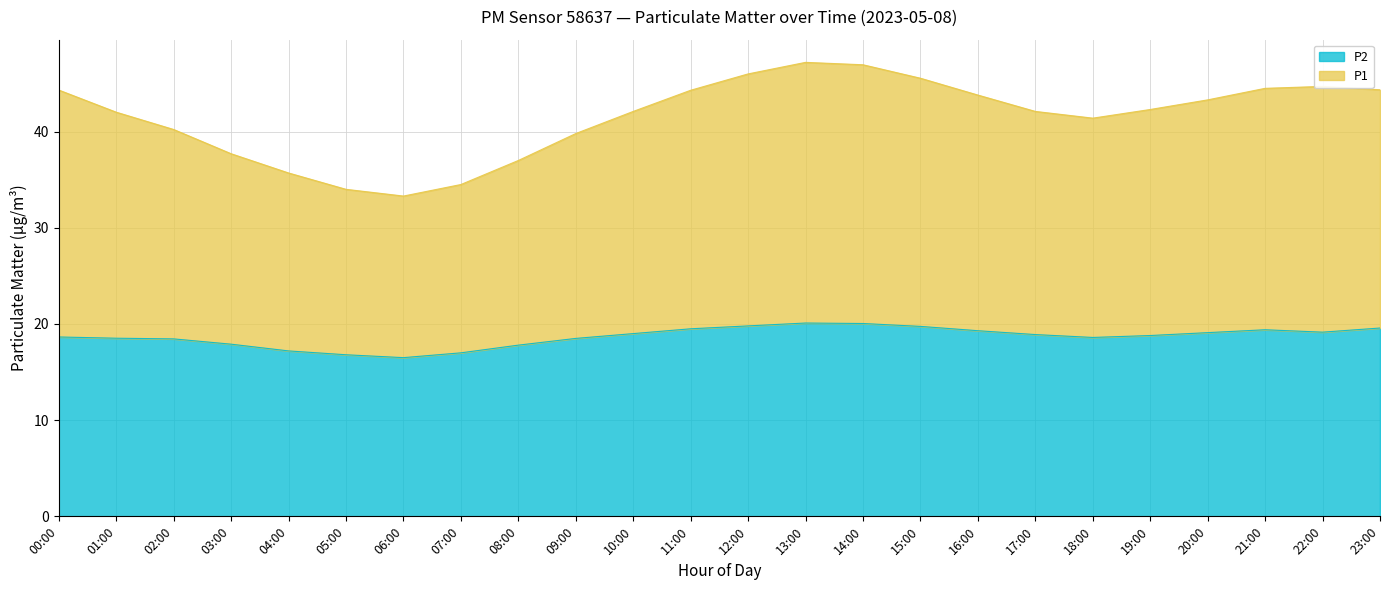

The P1 series shows 42.3 at 19:00. True or false?

True